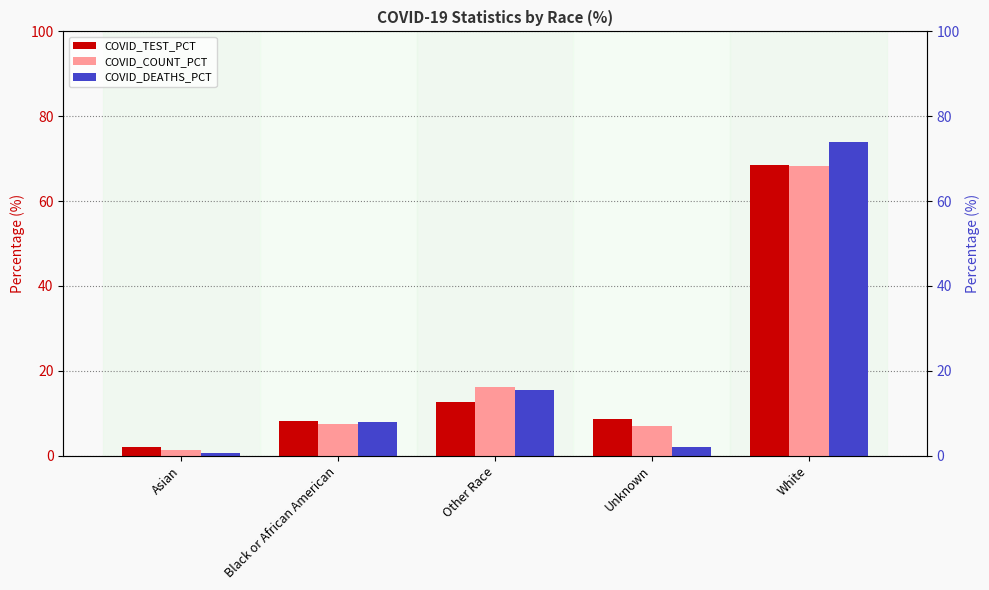

Is it true that COVID_COUNT_PCT equals 1.3 at Asian?

True